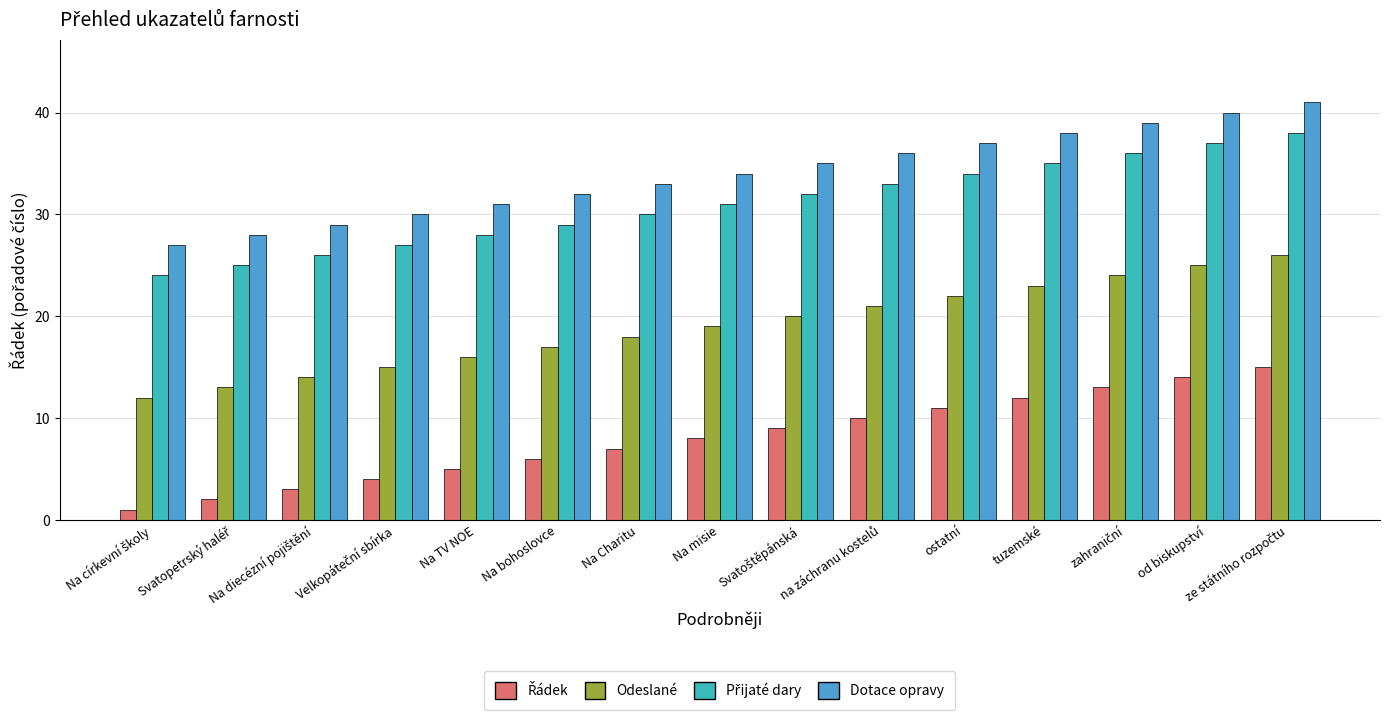

The Dotace opravy series shows 31 at Na TV NOE. True or false?

True